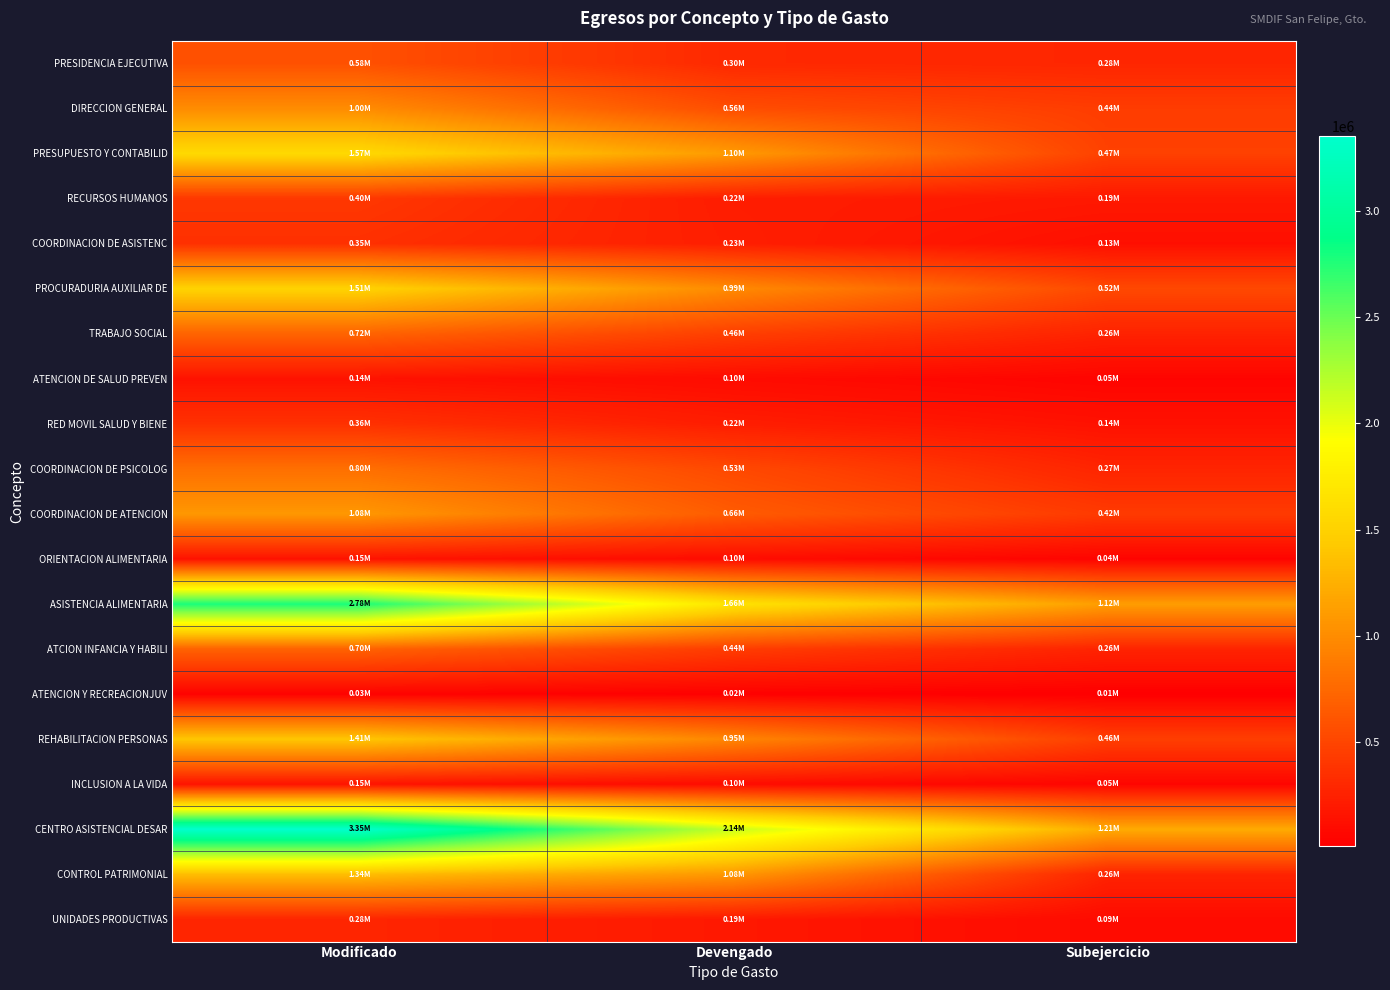

Which series changed the most between Modificado and Subejercicio?

CENTRO ASISTENCIAL DESAR